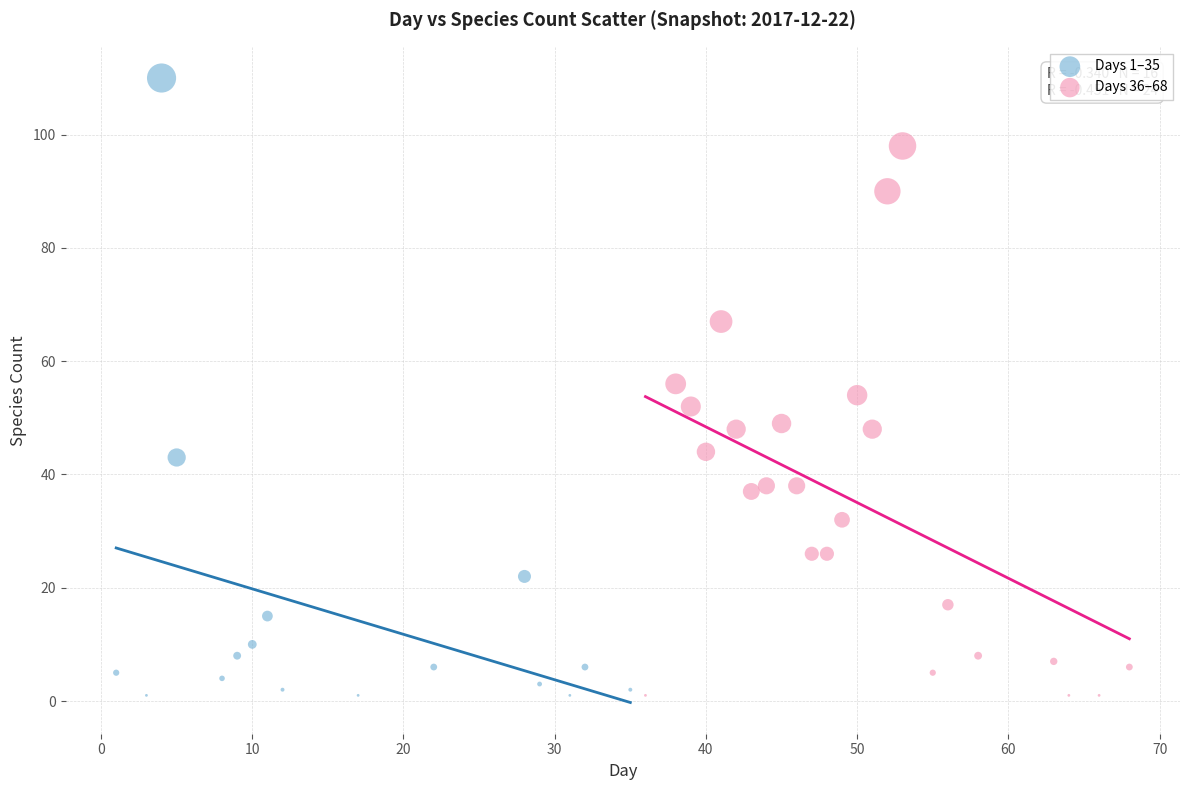

Which series reaches the maximum Y coordinate?

Days 1–35